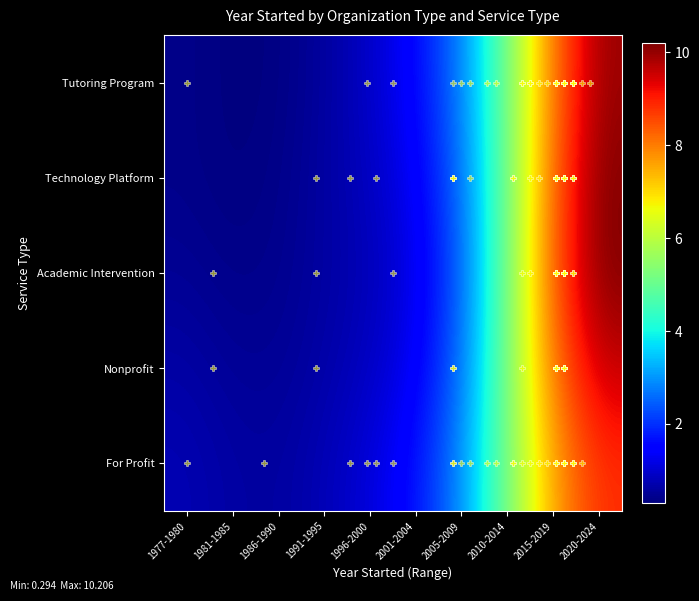

Reading left to right, extract all data points from this chart.

Tutoring Program: 1977-1980=0.4	1981-1985=0.3	1986-1990=0.3	1991-1995=0.6	1996-2000=0.9	2001-2004=1.5	2005-2009=2.8	2010-2014=5.1	2015-2019=8.1	2020-2024=10.0
Technology Platform: 1977-1980=0.4	1981-1985=0.3	1986-1990=0.4	1991-1995=0.6	1996-2000=0.9	2001-2004=1.4	2005-2009=2.6	2010-2014=5.1	2015-2019=8.2	2020-2024=10.2
Academic Intervention: 1977-1980=0.5	1981-1985=0.4	1986-1990=0.4	1991-1995=0.6	1996-2000=0.8	2001-2004=1.2	2005-2009=2.4	2010-2014=5.1	2015-2019=8.4	2020-2024=10.2
Nonprofit: 1977-1980=0.6	1981-1985=0.5	1986-1990=0.5	1991-1995=0.7	1996-2000=0.9	2001-2004=1.3	2005-2009=2.6	2010-2014=5.2	2015-2019=8.1	2020-2024=9.6
For Profit: 1977-1980=0.8	1981-1985=0.6	1986-1990=0.6	1991-1995=0.8	1996-2000=1.1	2001-2004=1.7	2005-2009=2.9	2010-2014=5.2	2015-2019=7.6	2020-2024=8.8